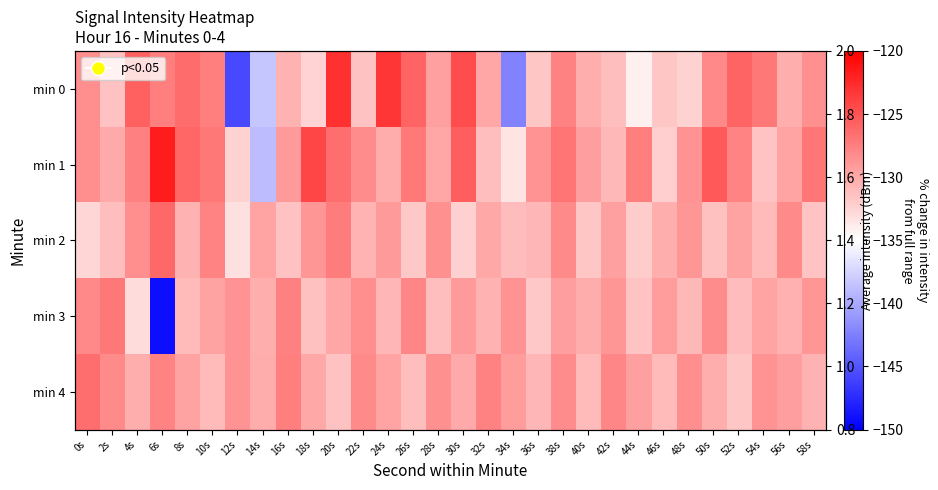

What is the total value across all series at 4s?

-644.9